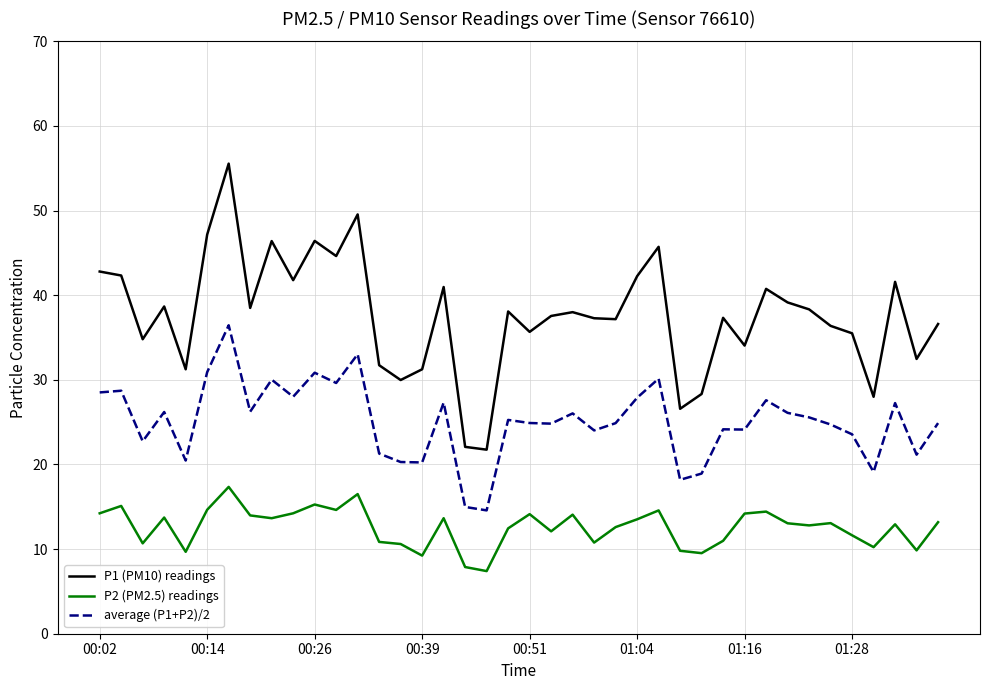

Which series has the largest range (max minus min)?

P1 (PM10) readings